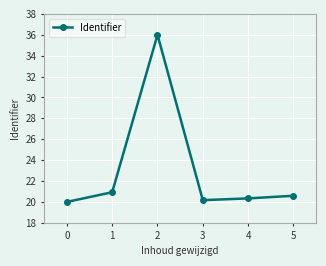

List the labels in order of value, largest first.

2, 1, 5, 4, 3, 0